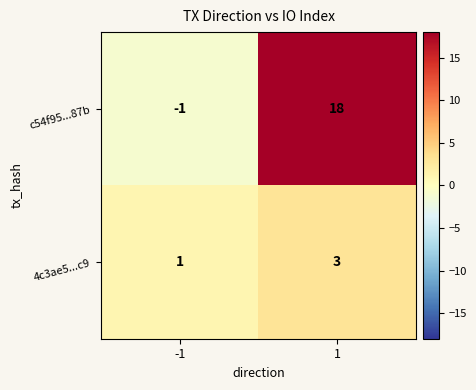

What is the greatest value displayed?

18